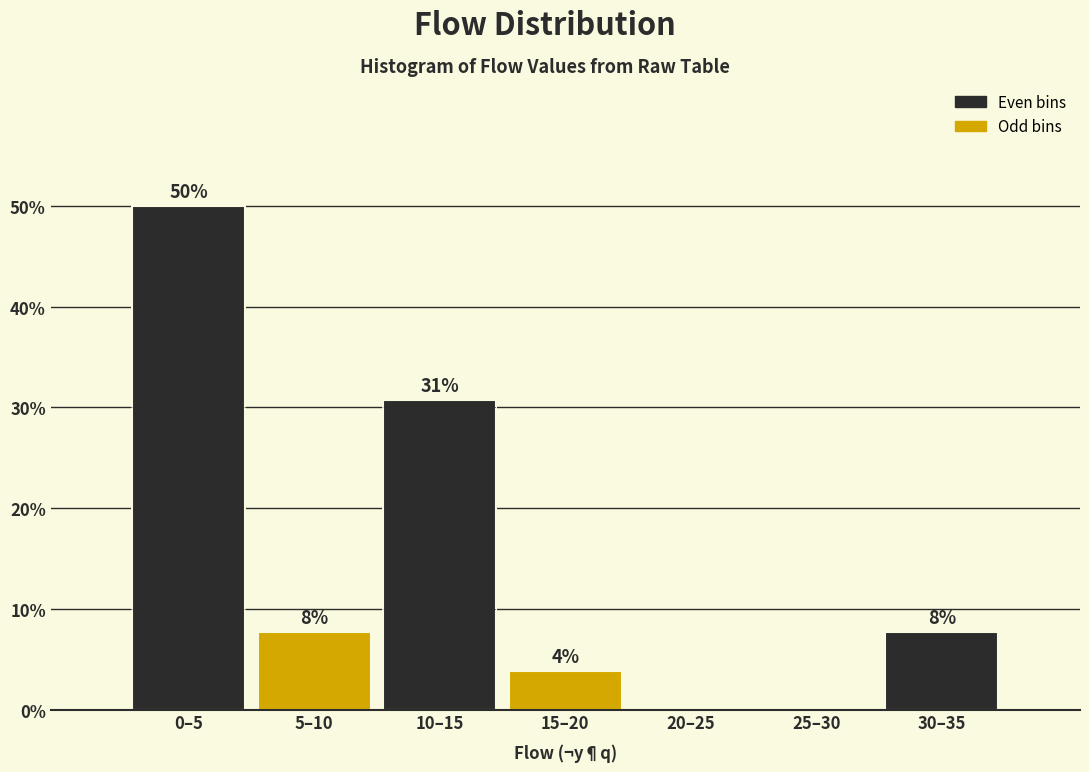

Are the bars horizontal?

No